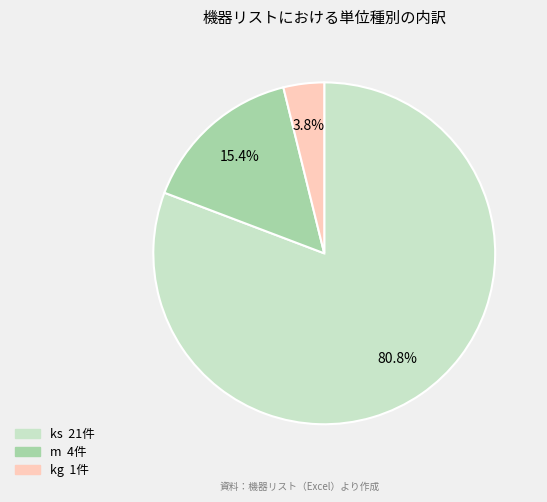

How many slices are in this pie chart?

3